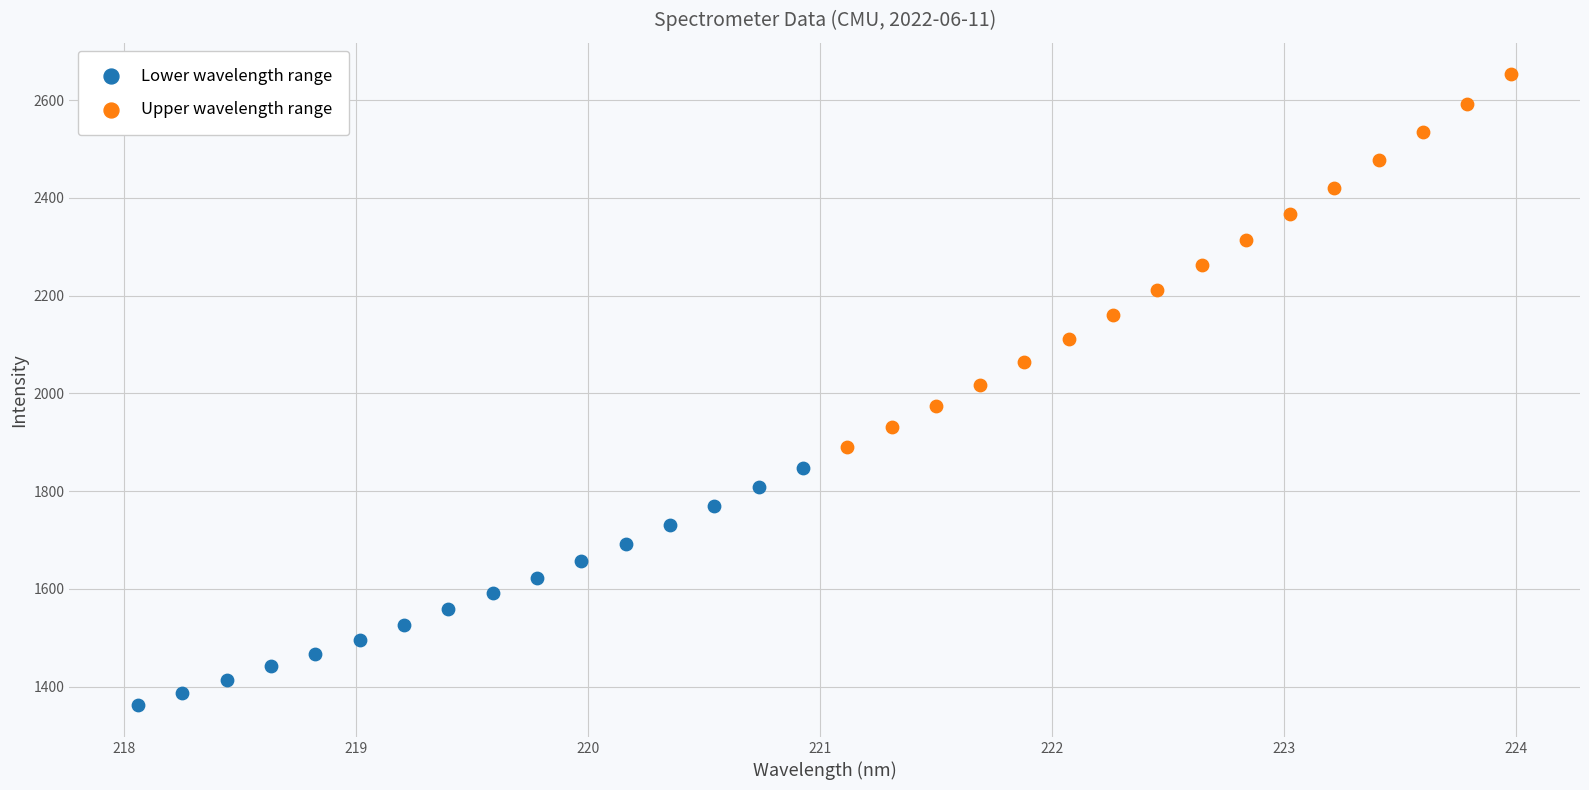

Which series contains the highest Y value?

Upper wavelength range